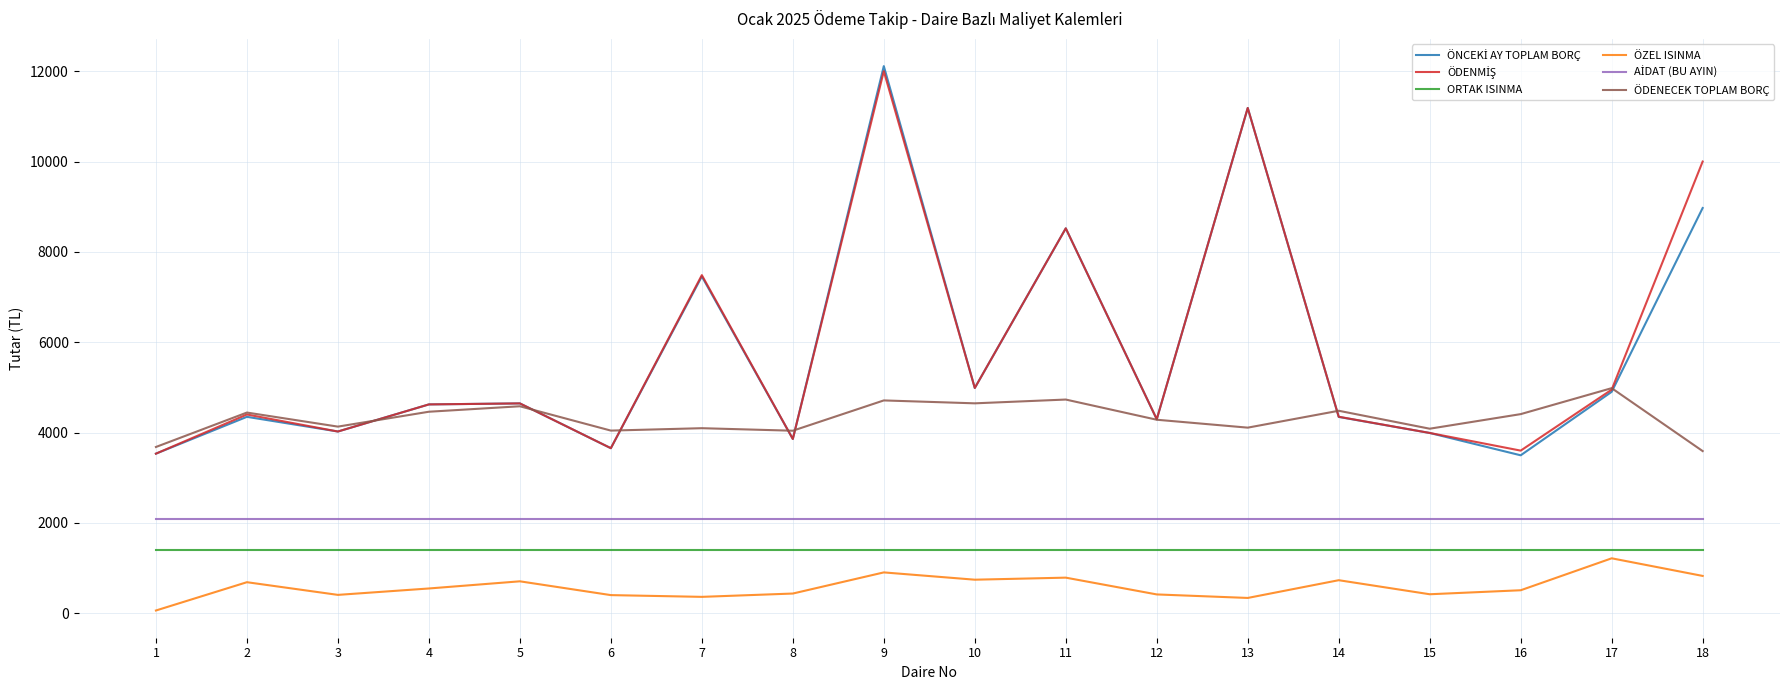

What is the spread (max minus min) of values at 3?

3725.1